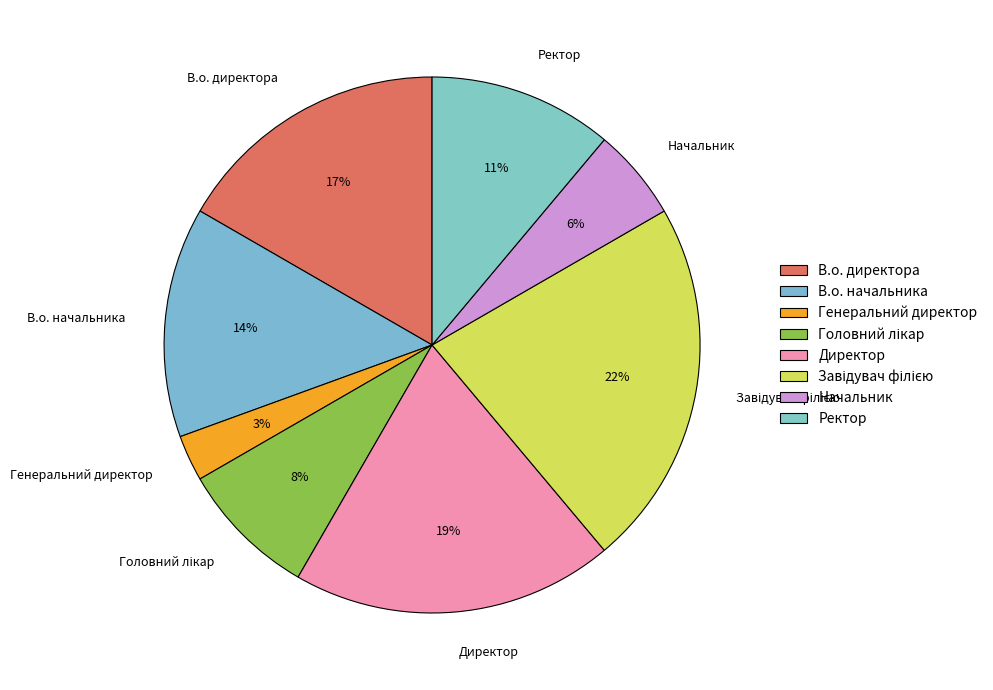

To the nearest percent, what is the difference between the largest and smallest slice percentages?

19%